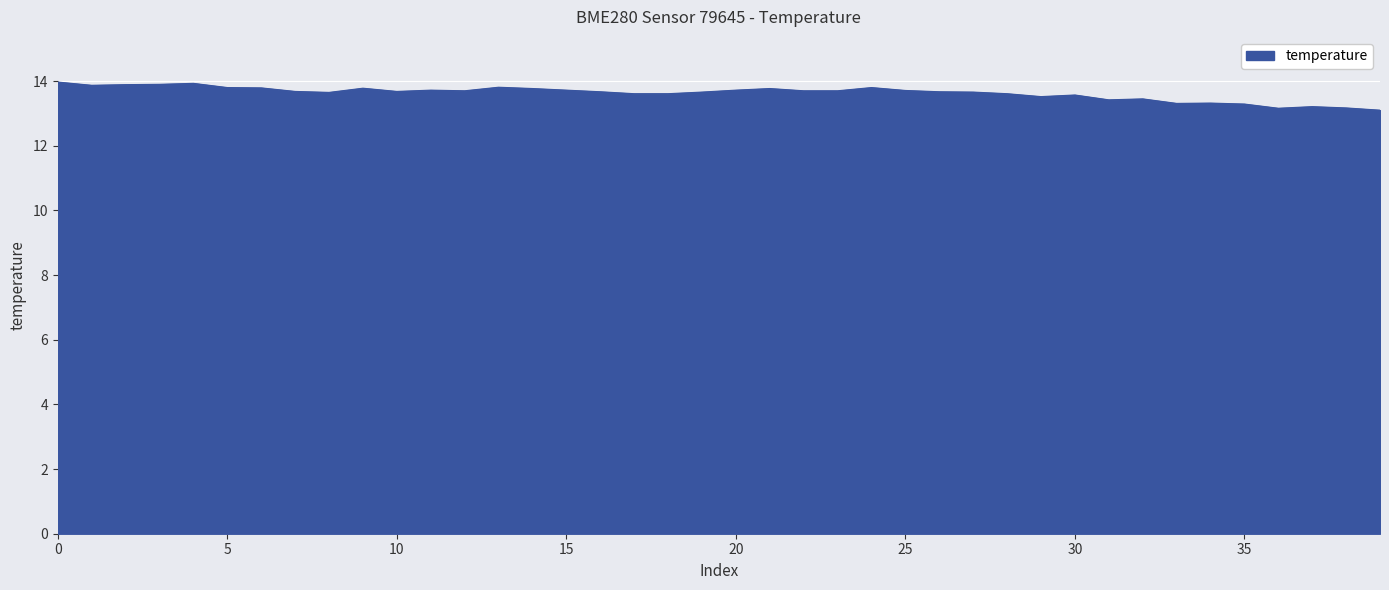

What is the maximum value shown in the chart?

14.0